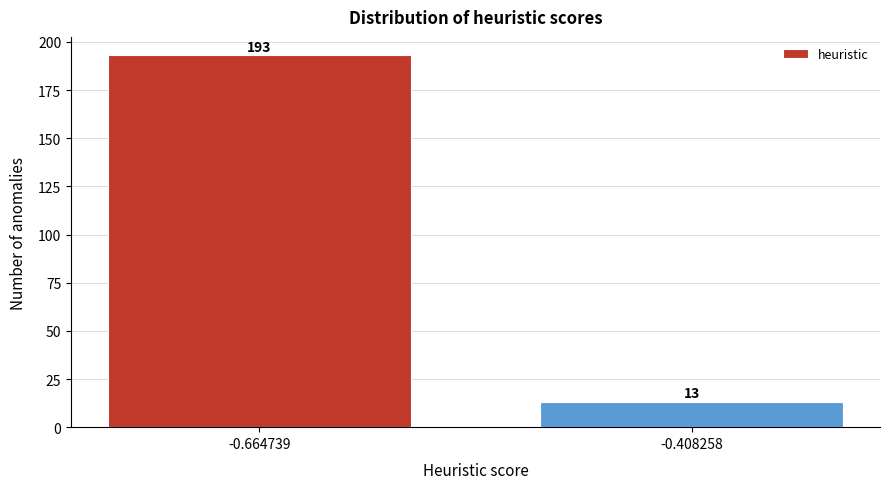

Reading left to right, transcribe all the data shown in this chart.

193	13